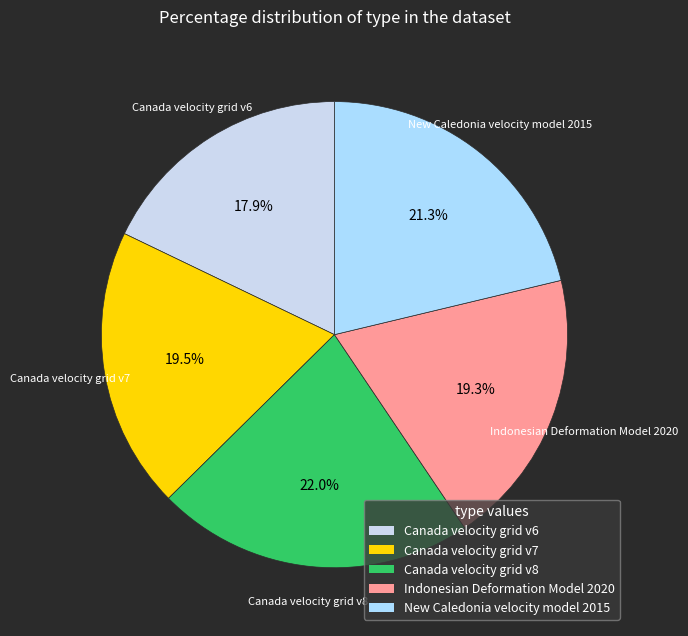

To the nearest percent, what is the combined percentage of Canada velocity grid v8 and Canada velocity grid v7?

42%